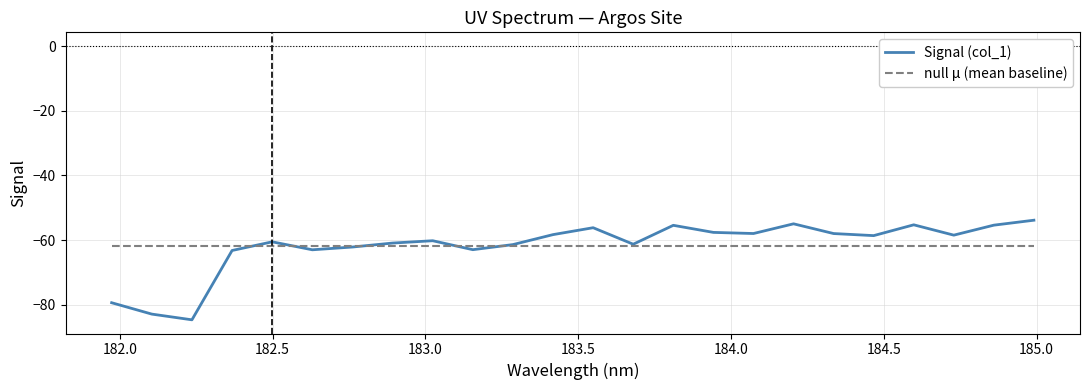

What is the minimum value shown in the chart?

-84.6